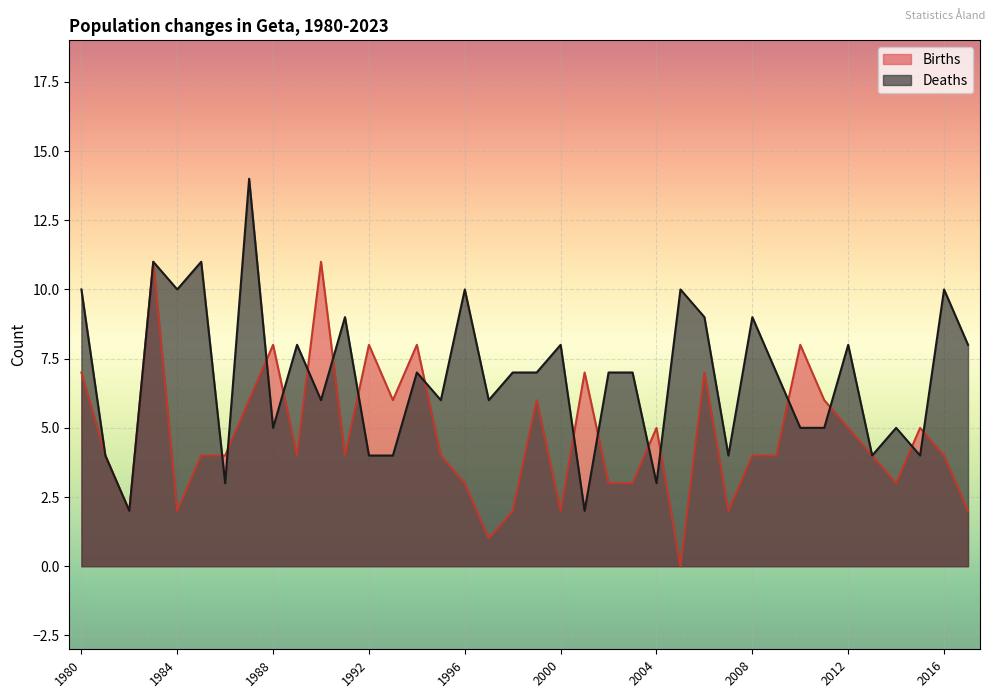

The value of Deaths at 1994 is 7. True or false?

True